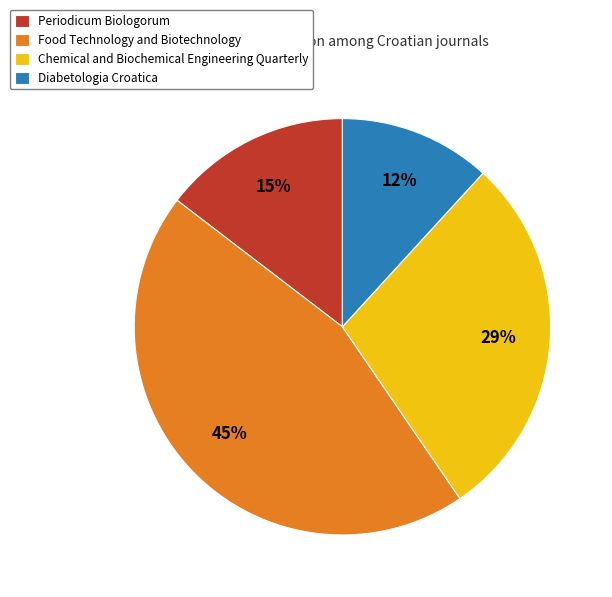

To the nearest percent, what is the average slice percentage?

25%